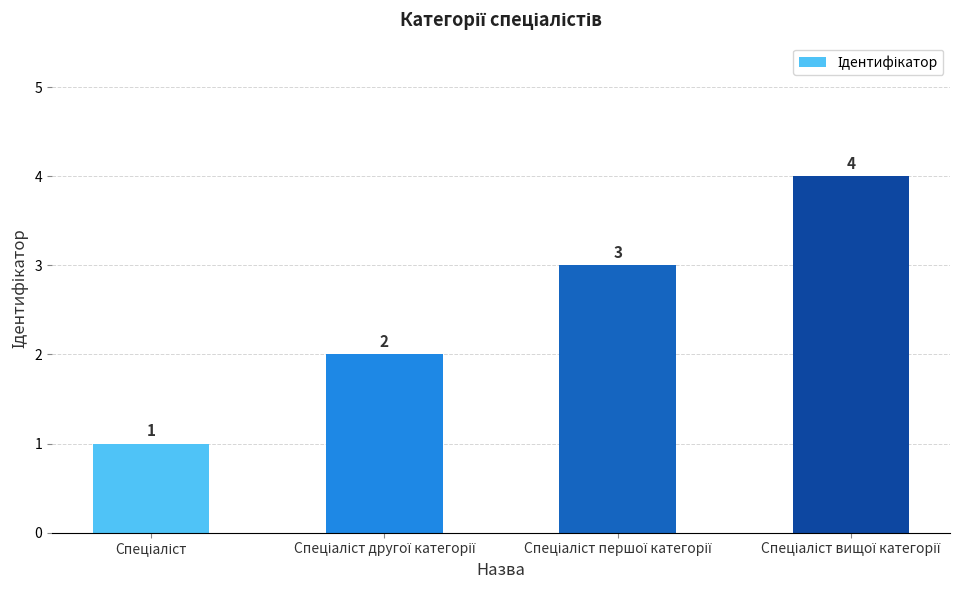

Count the values in the range 2 to 4.

3